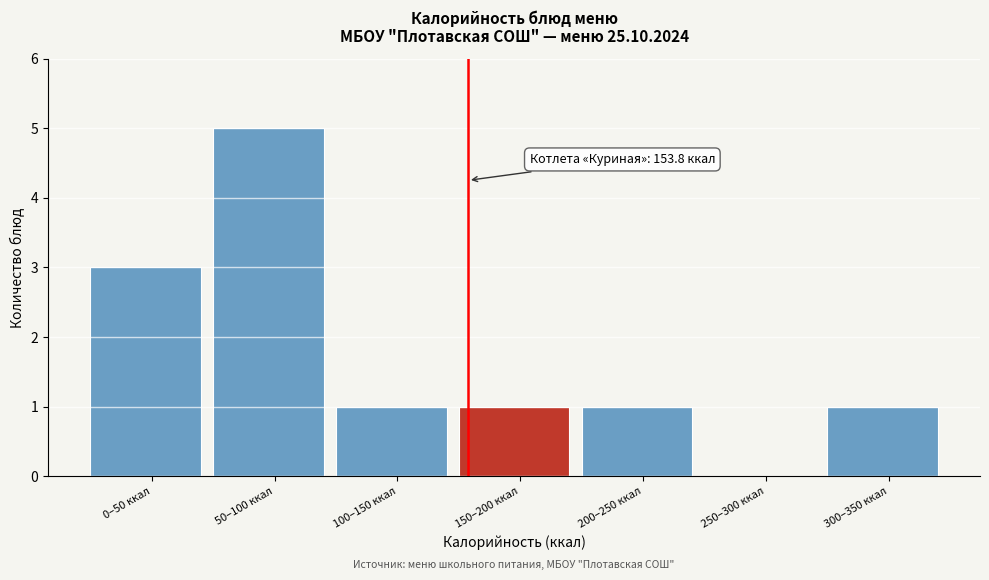

Reading left to right, extract all data points from this chart.

0–50 ккал=3	50–100 ккал=5	100–150 ккал=1	150–200 ккал=1	200–250 ккал=1	250–300 ккал=0	300–350 ккал=1